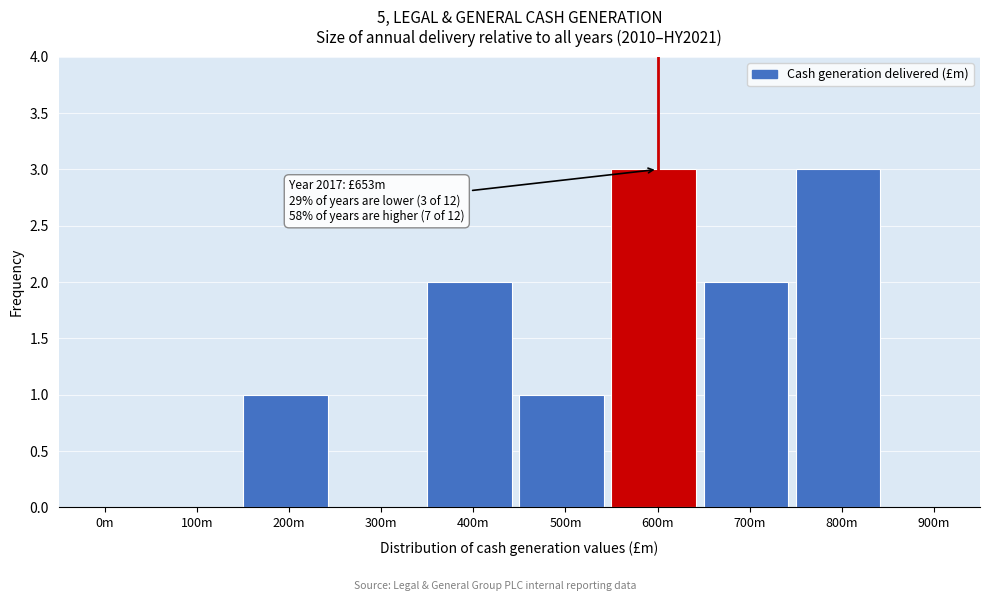

Reading right to left, extract all data points from this chart.

900m=0	800m=3	700m=2	600m=3	500m=1	400m=2	300m=0	200m=1	100m=0	0m=0